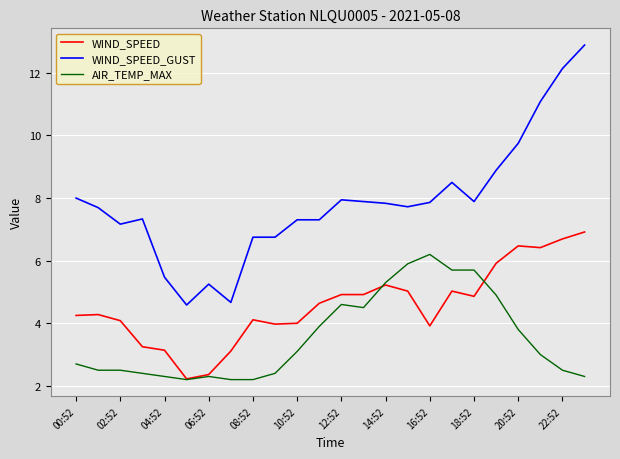

List the series in order of their peak value, lowest first.

AIR_TEMP_MAX, WIND_SPEED, WIND_SPEED_GUST